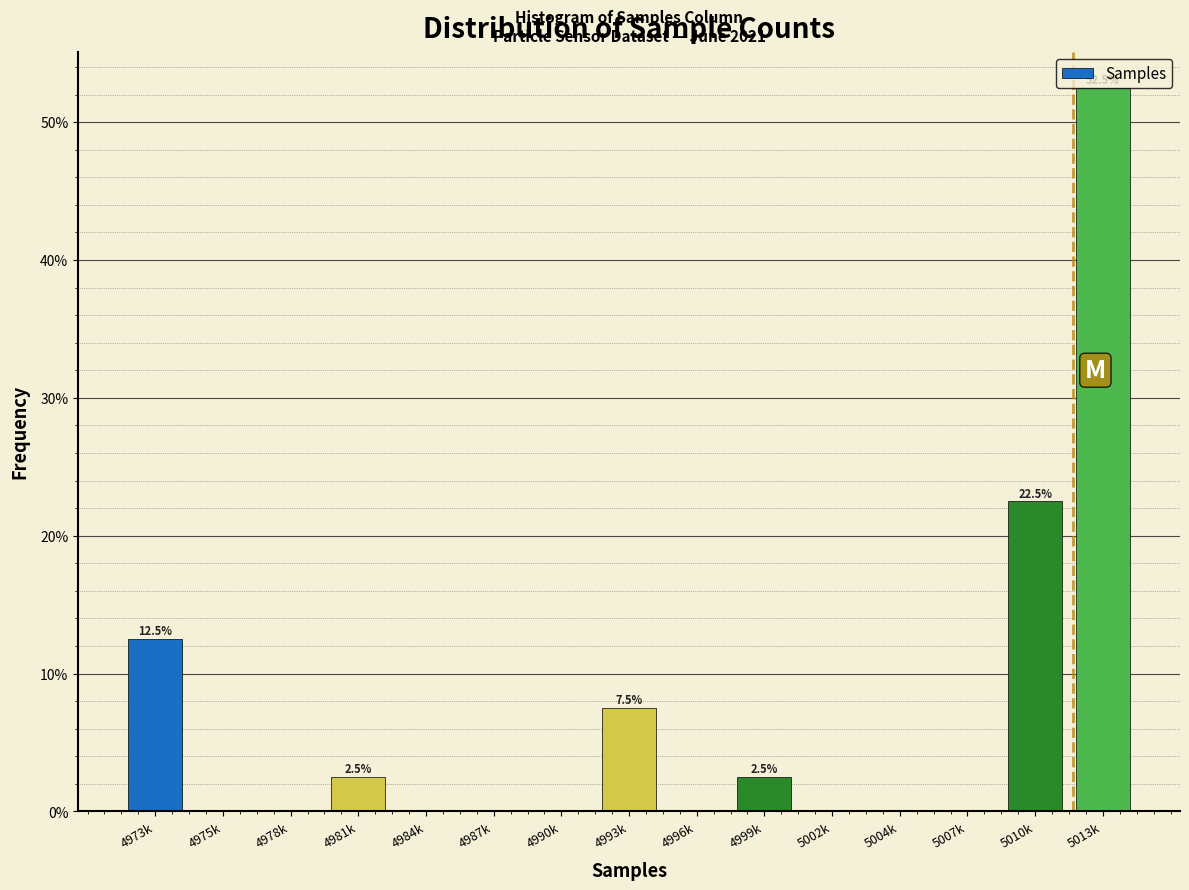

Between 4993k and 5013k, which is larger?

5013k